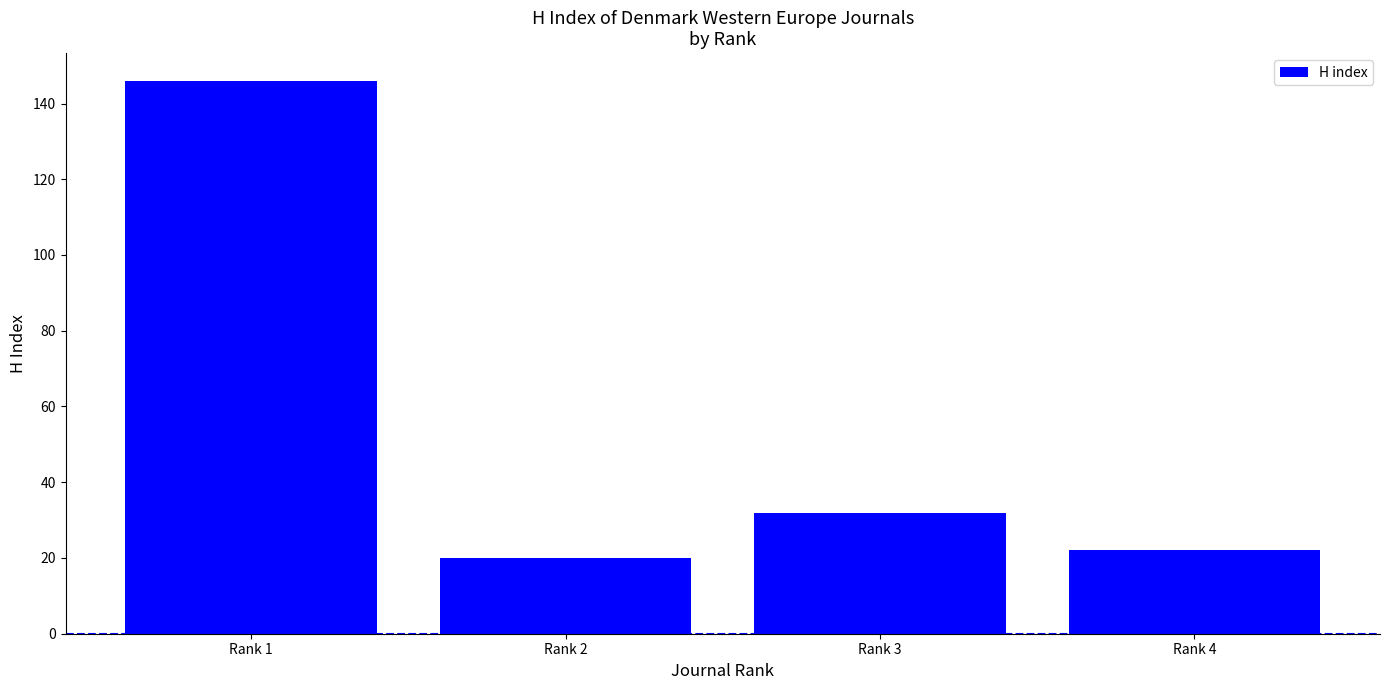

What is the difference between the maximum and minimum values?

126